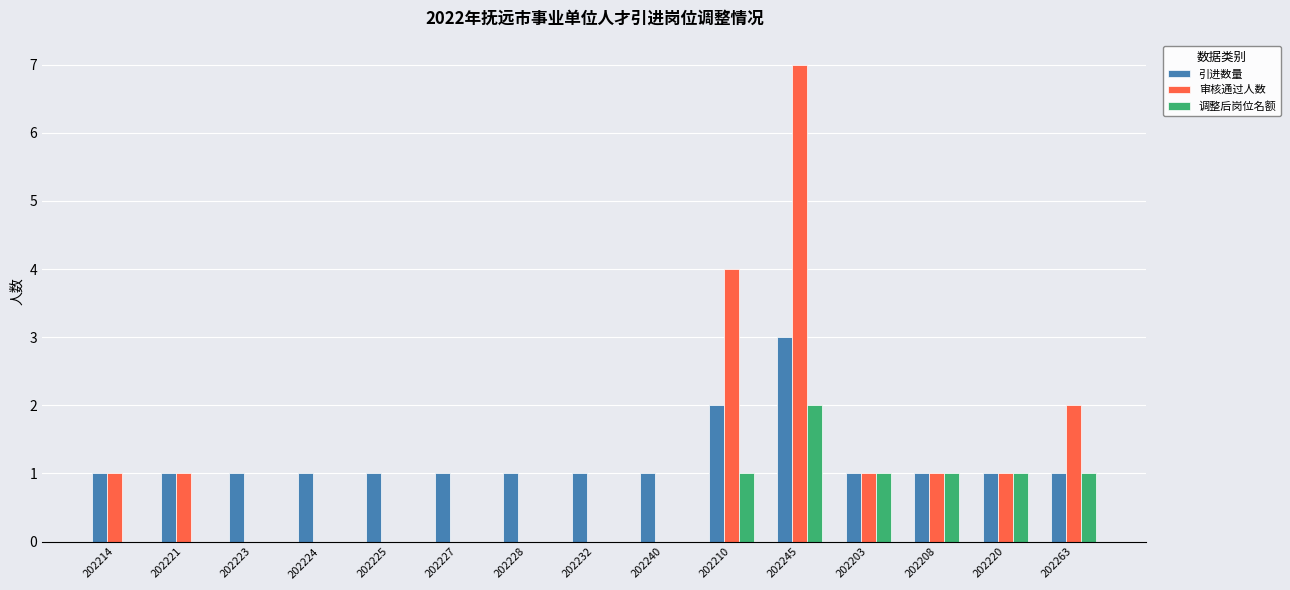

Which series has the widest spread of values?

审核通过人数